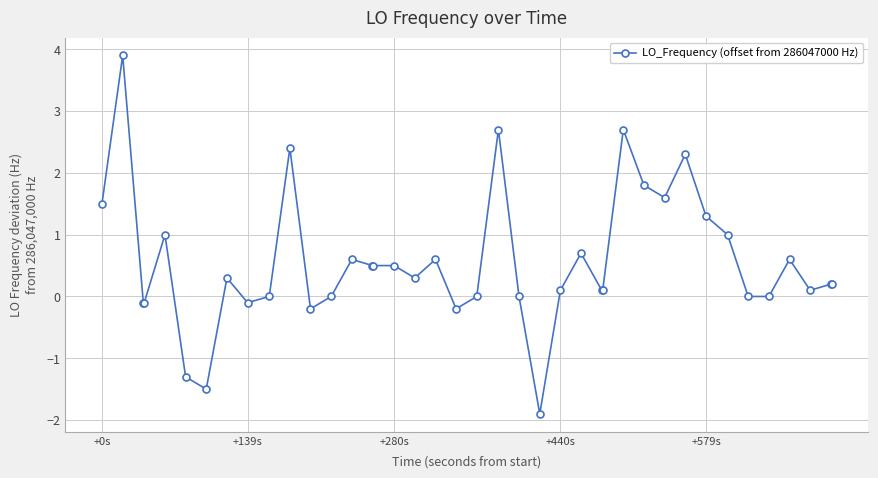

True or false: there are more than 0 points higher than both neighbors.

True